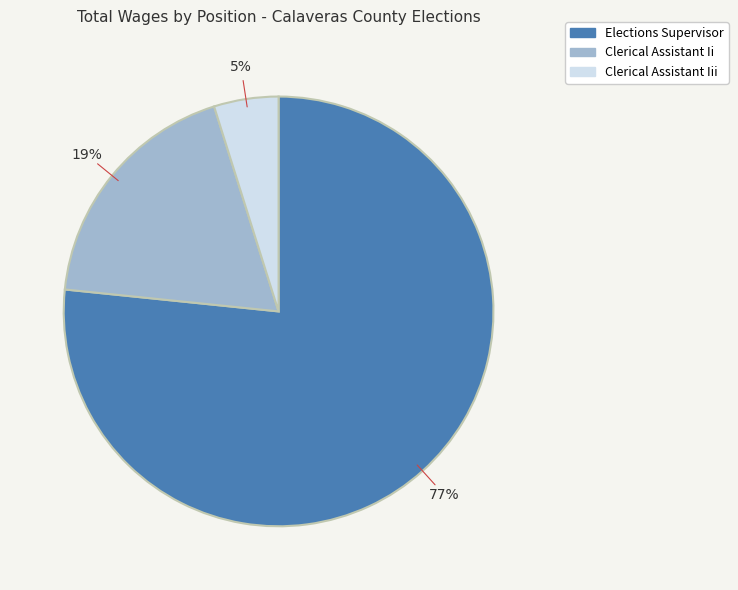

Does any single category account for the majority?

Yes